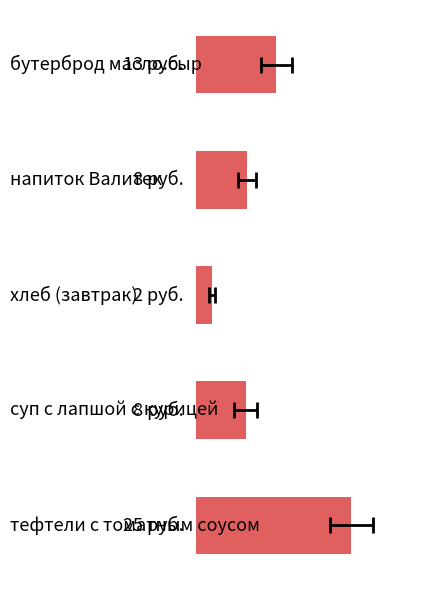

Reading left to right, transcribe all the data shown in this chart.

12.9	8.2	2.5	8.0	25.0